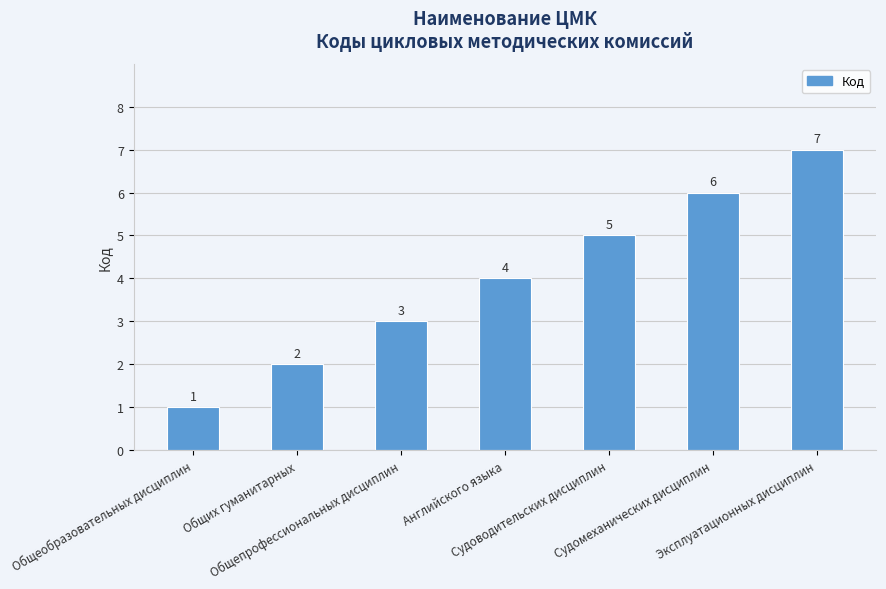

At which label is the value closest to 4?

Английского языка